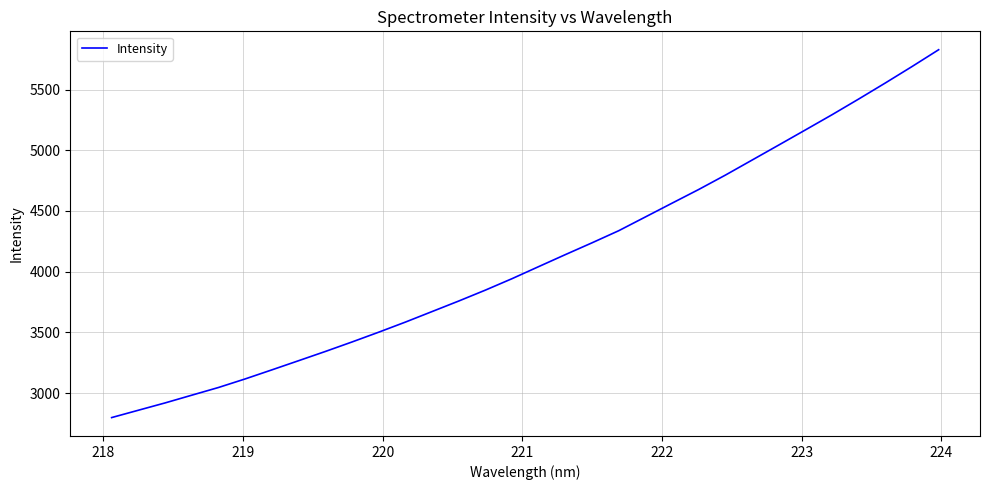

Count the number of values greater than 4042.

16